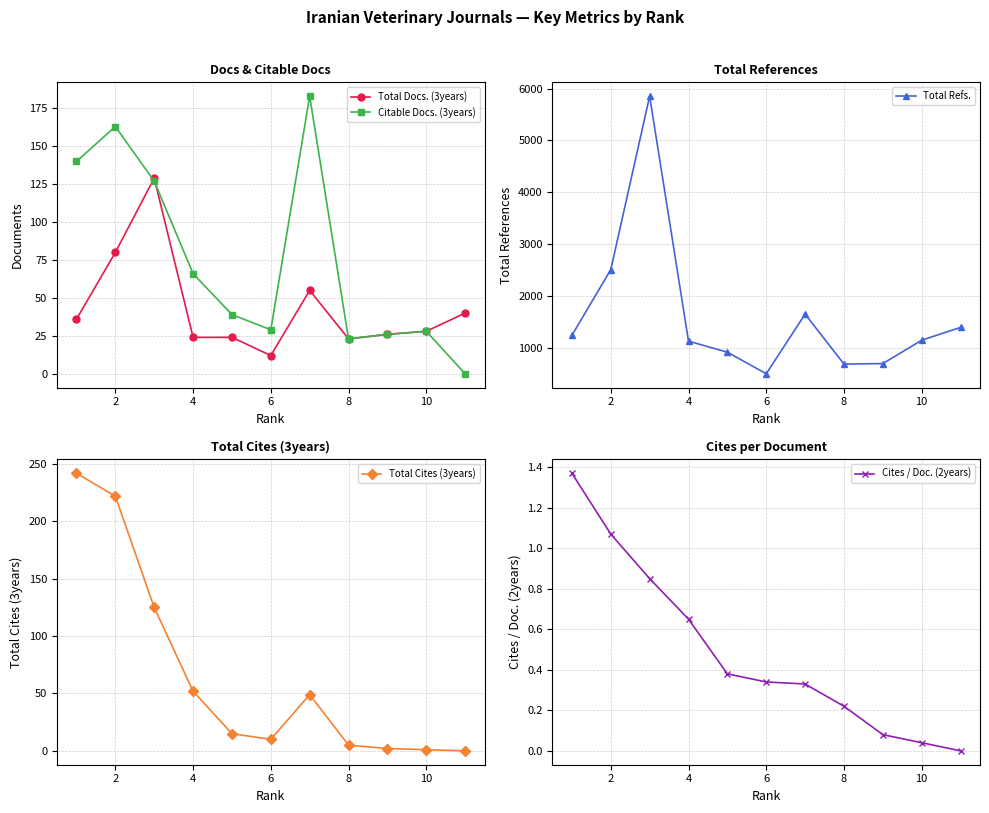

Reading right to left, what are all the values shown in this chart?

Total Docs. (3years): 40.0	28.0	26.0	23.0	55.0	12.0	24.0	24.0	129.0	80.0	36.0
Citable Docs. (3years): 0.0	28.0	26.0	23.0	183.0	29.0	39.0	66.0	127.0	163.0	140.0
Total Refs.: 1389.0	1141.0	690.0	680.0	1645.0	493.0	910.0	1123.0	5854.0	2504.0	1235.0
Total Cites (3years): 0.0	1.0	2.0	5.0	49.0	10.0	15.0	52.0	125.0	222.0	242.0
Cites / Doc. (2years): 0.0	0.0	0.1	0.2	0.3	0.3	0.4	0.7	0.8	1.1	1.4